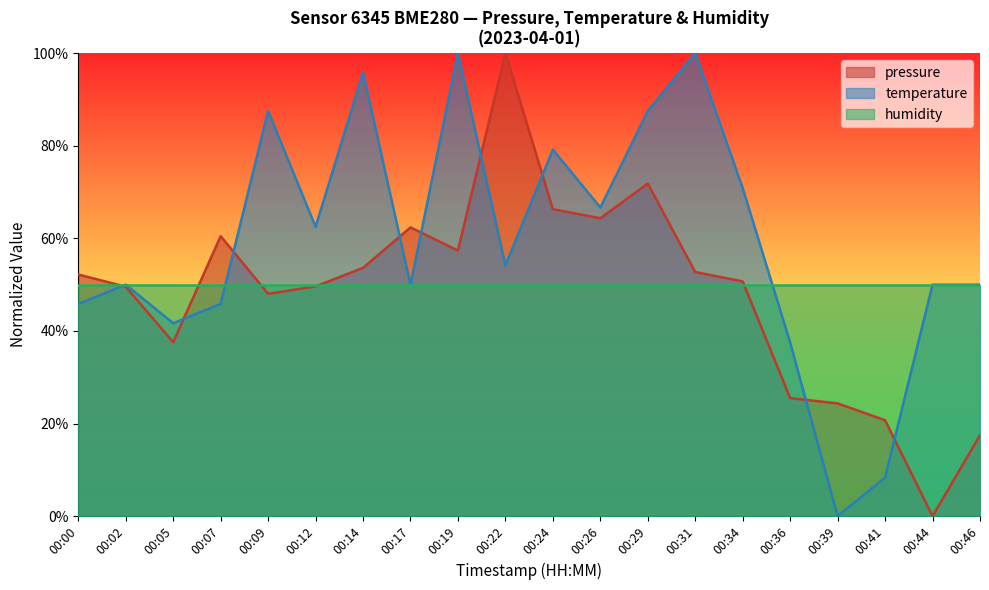

Rank the categories by temperature value from highest to lowest.

00:19, 00:31, 00:14, 00:09, 00:29, 00:24, 00:34, 00:26, 00:12, 00:22, 00:02, 00:17, 00:44, 00:46, 00:00, 00:07, 00:05, 00:36, 00:41, 00:39